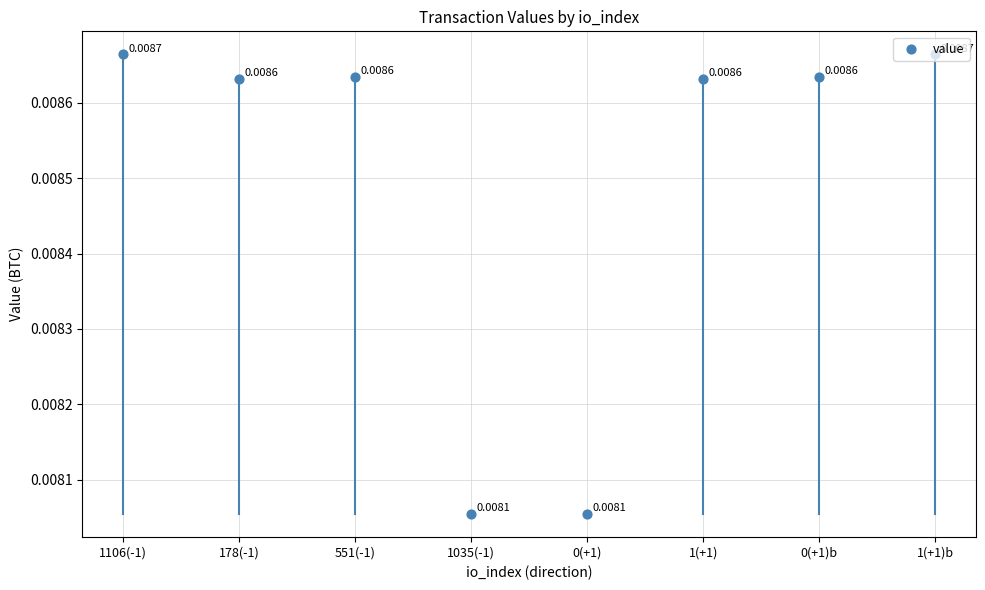

Between 1(+1) and 1106(-1), which is larger?

1106(-1)